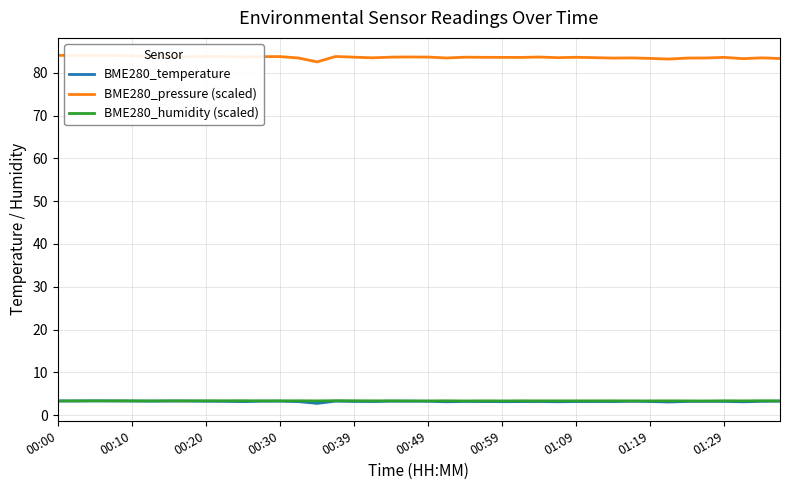

What is the minimum value for BME280_temperature?

2.7